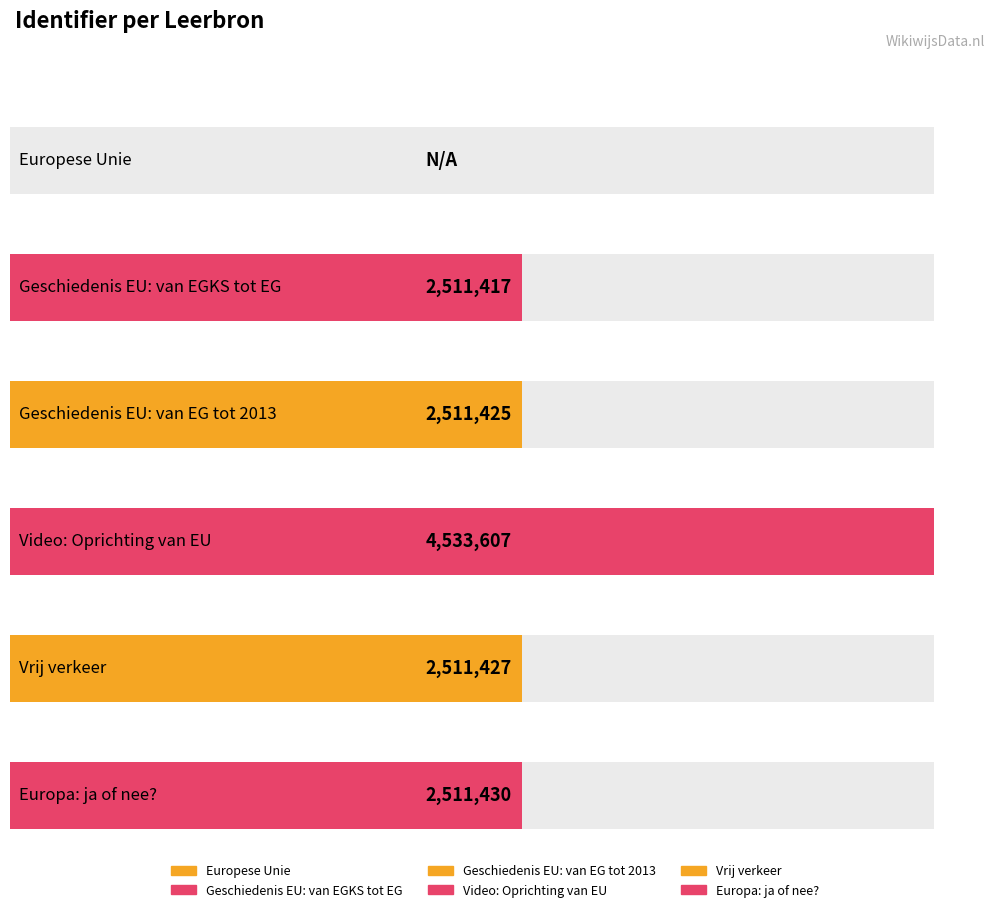

What is the sum of all values?

14579306